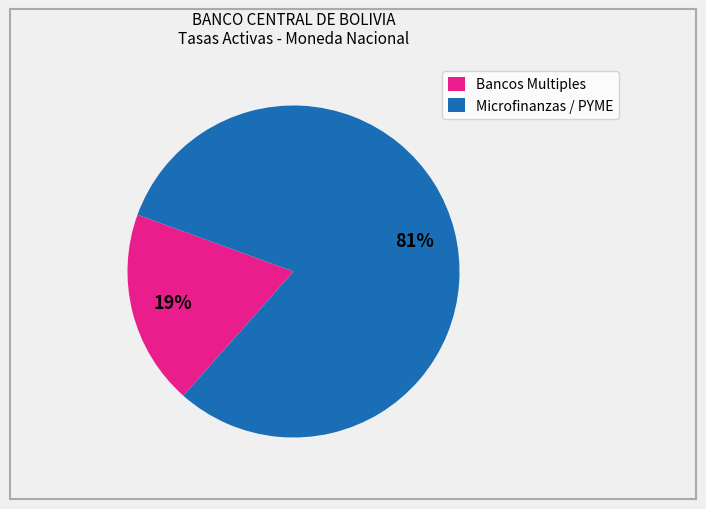

Count the number of slices in the pie.

2